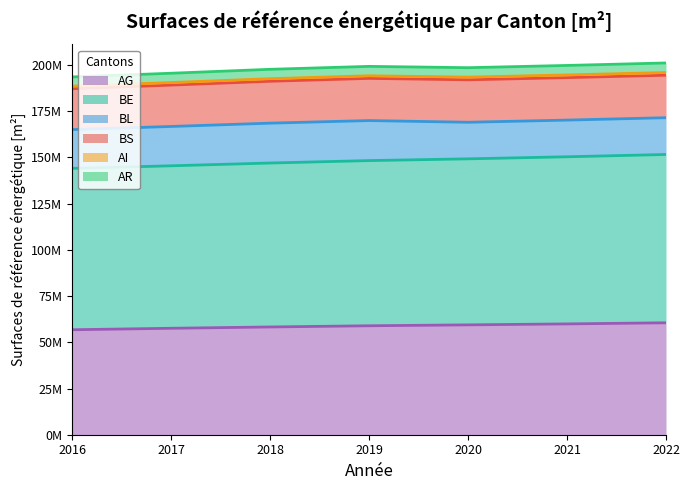

Which category has the lowest value across all series?

2016